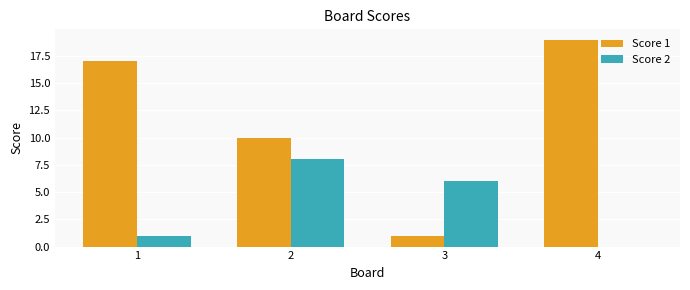

Reading left to right, transcribe all the data shown in this chart.

Score 1: 17	10	1	19
Score 2: 1	8	6	0